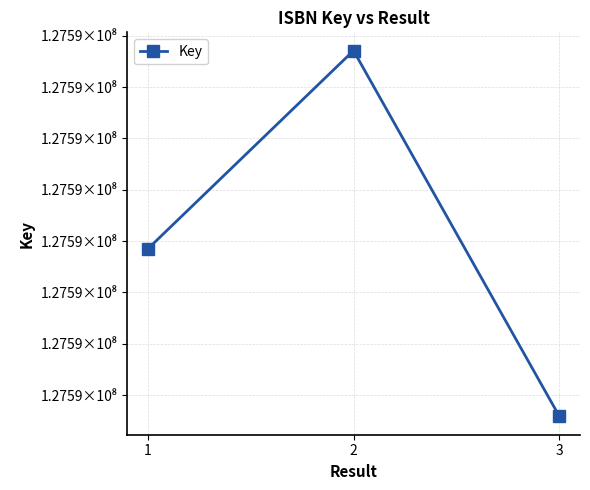

What is the difference between the values at 1 and 3?

652